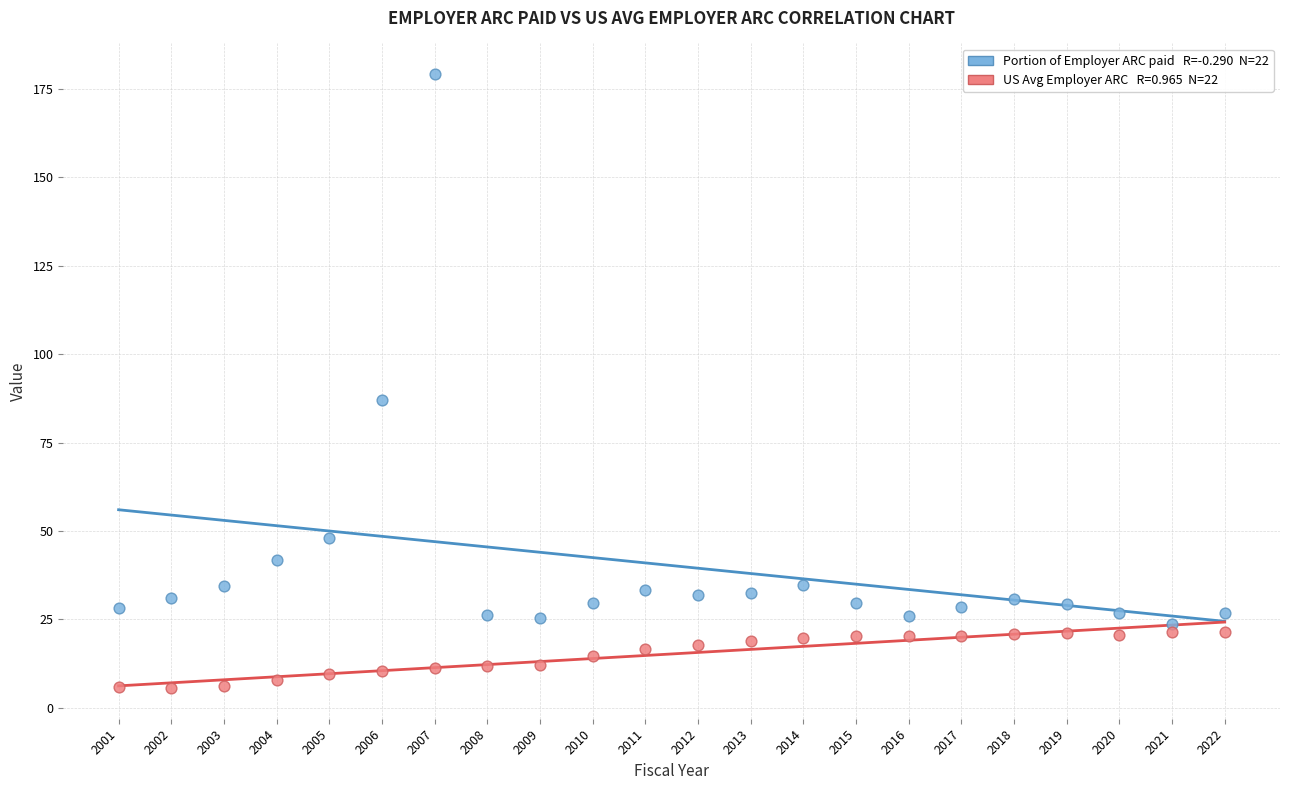

Across all data points, what is the range of Y values (max minus min)?

173.6